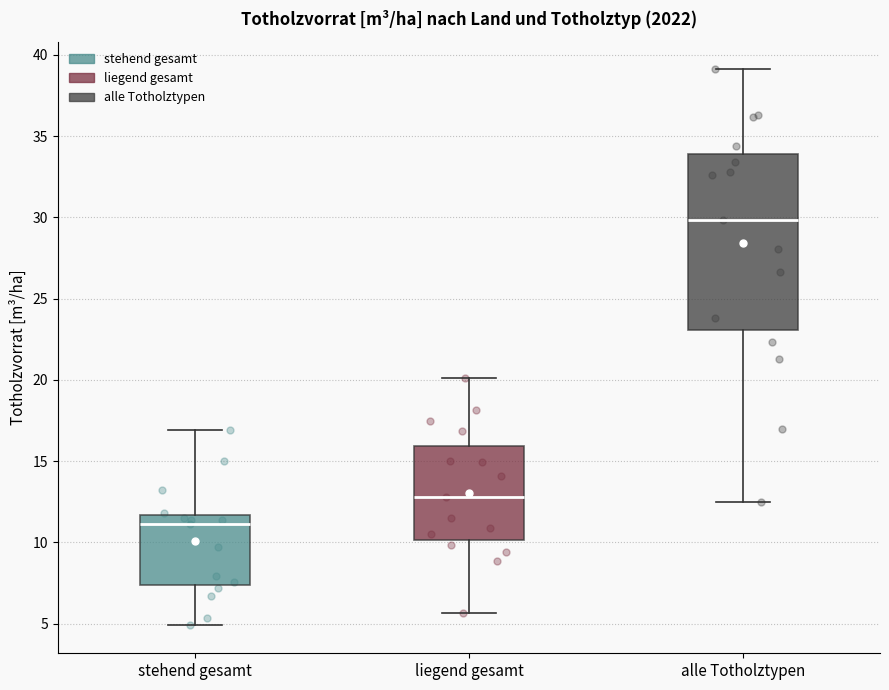

Where does the lower whisker of the box for stehend gesamt end on the y-axis? The values are not printed on the chart, so give them approximately, as read against the axis.

5.0